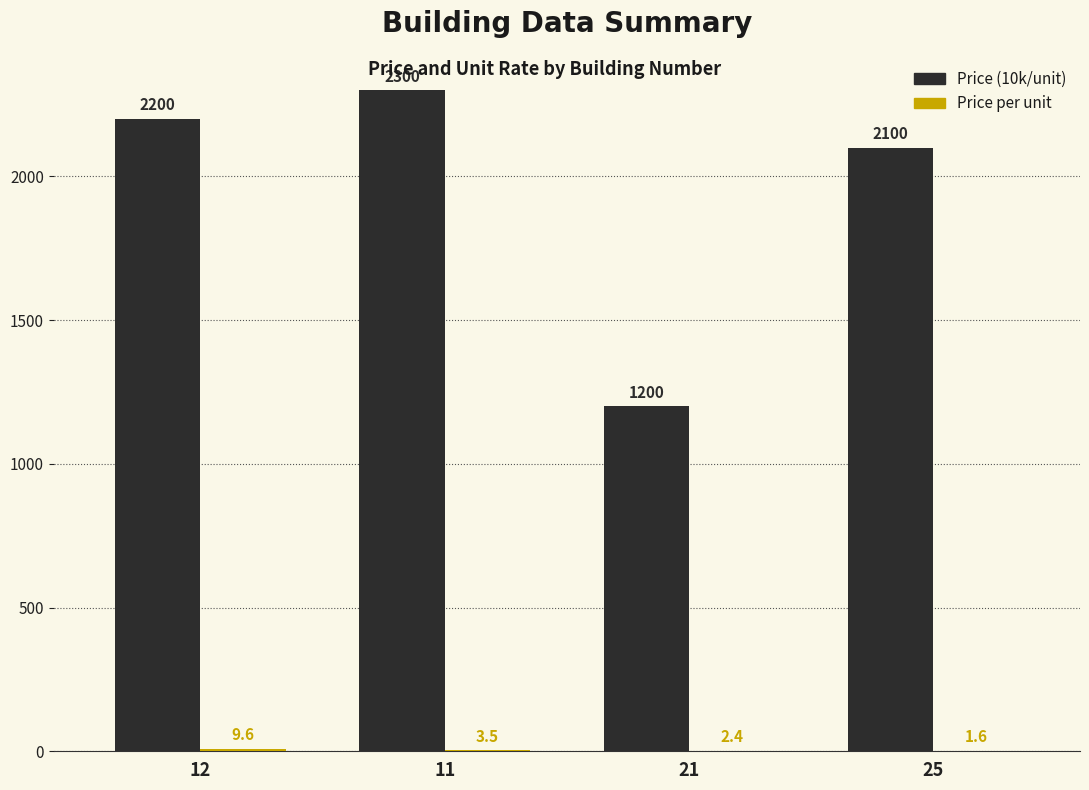

Which series has the largest total across all categories?

Price (10k/unit)